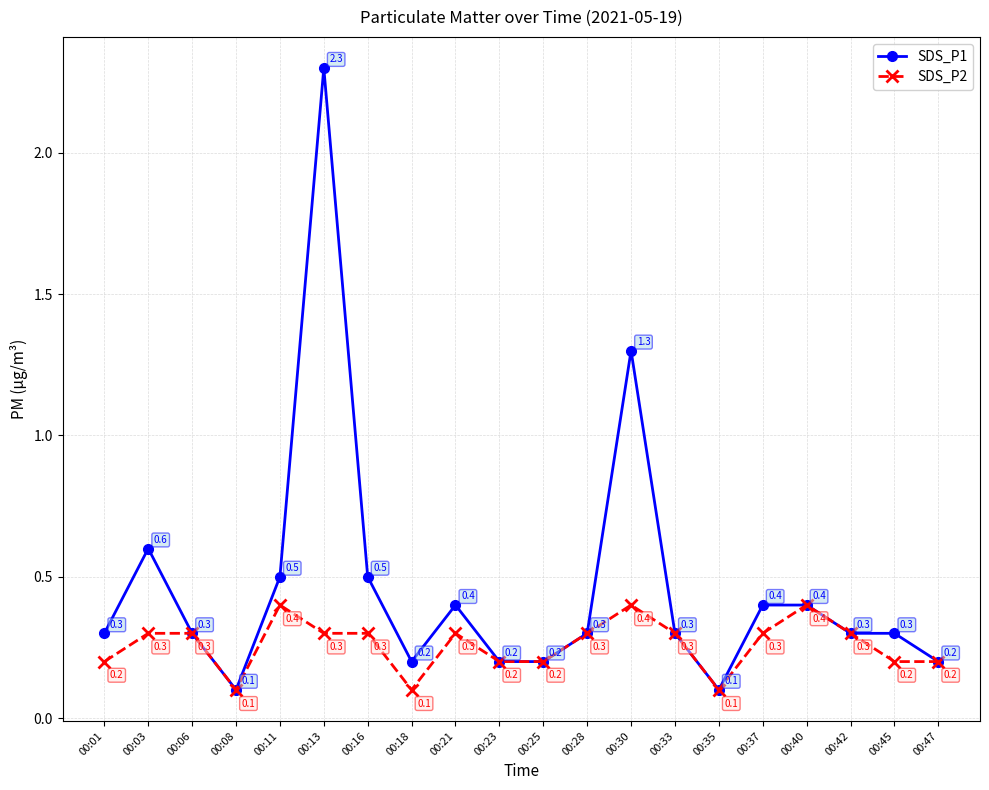

True or false: SDS_P1 has more than 0 points higher than both neighbors.

True